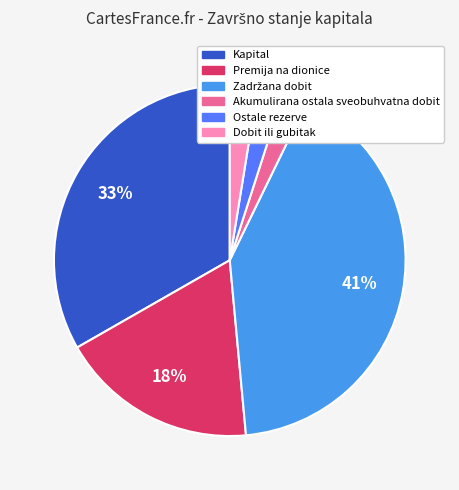

Between Premija na dionice and Ostale rezerve, which is larger?

Premija na dionice